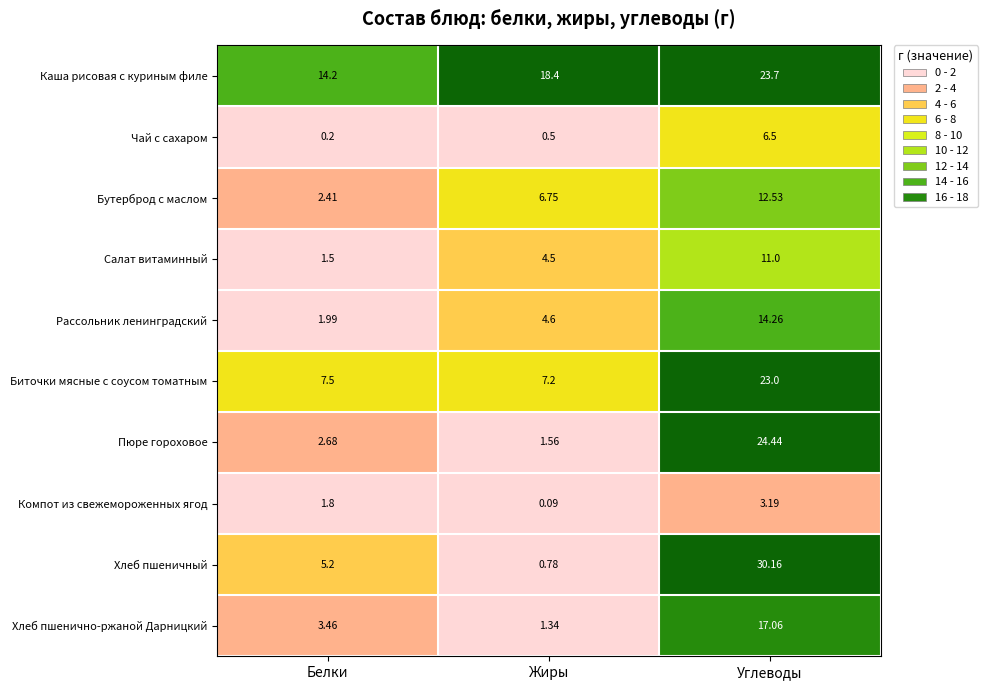

What is the difference between the highest and lowest values at Углеводы?

27.0